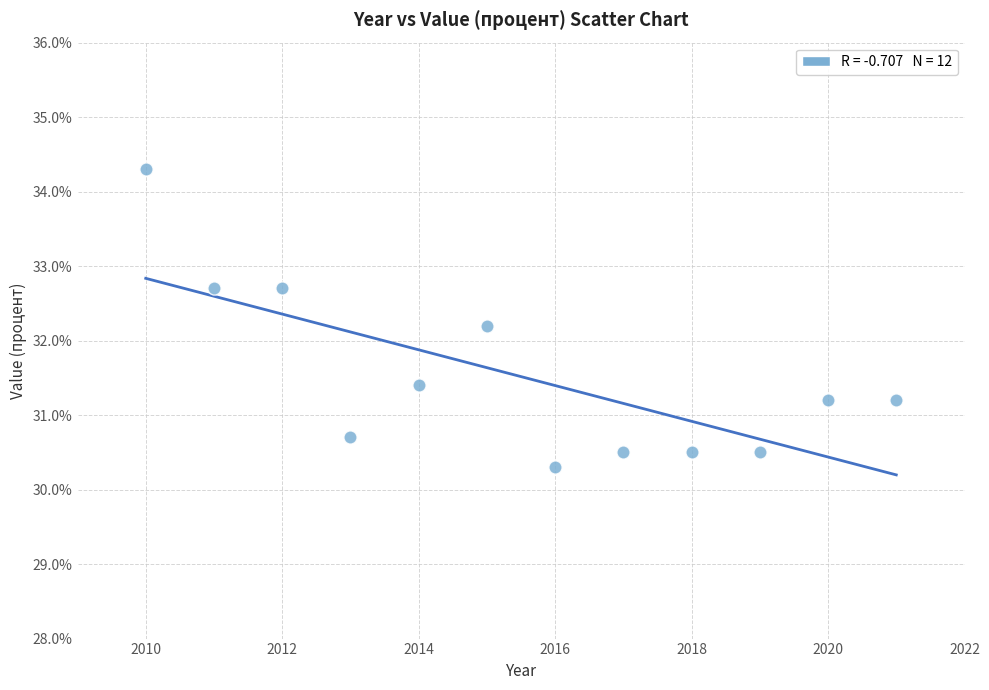

What is the range of Y values (max minus min)?

4.0